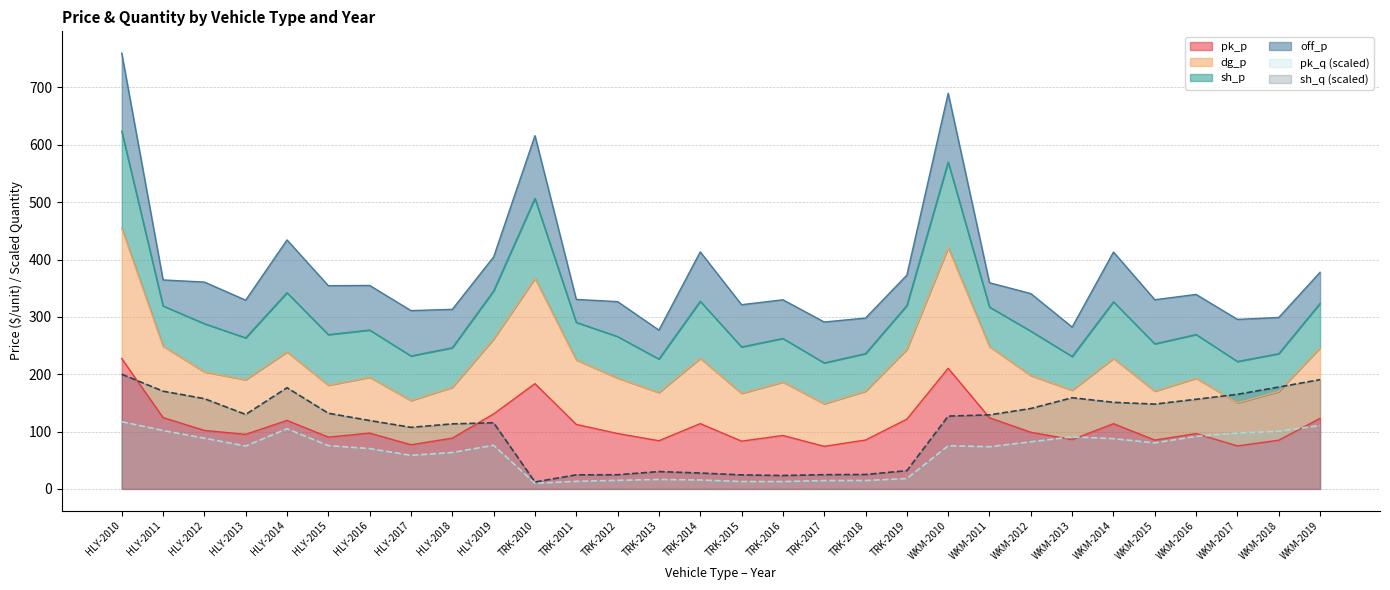

Is it true that pk_q (scaled) equals 12.8 at TRK-2015?

True